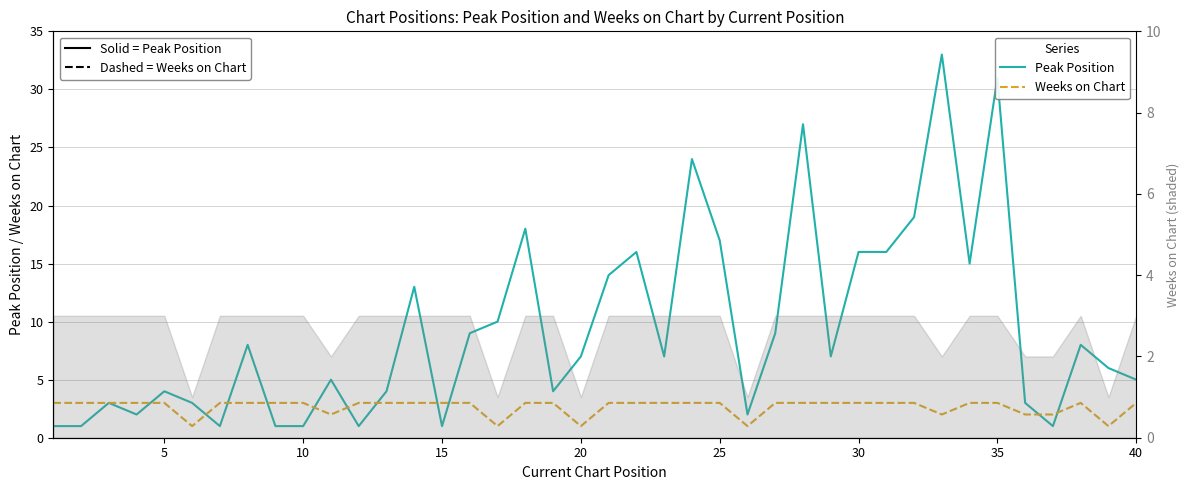

Is this an area chart (filled region under the line)?

No